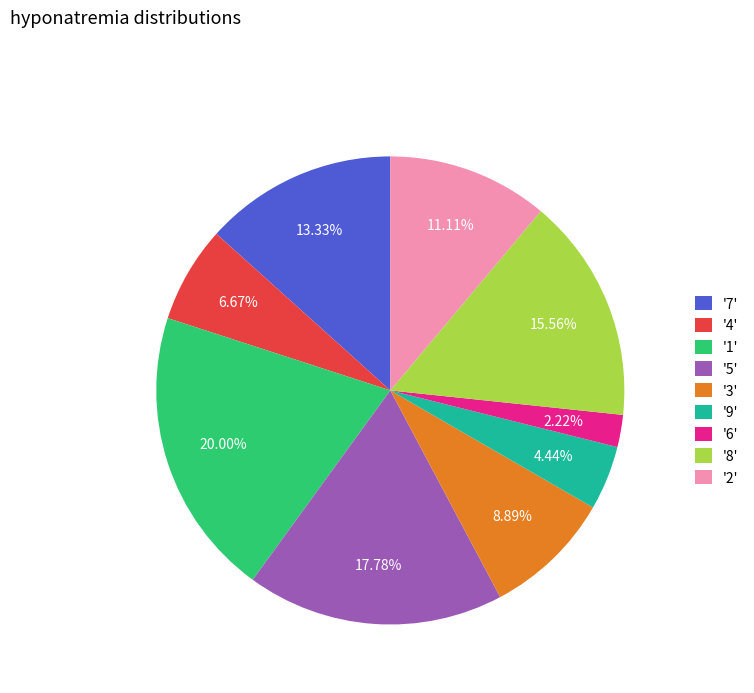

Is there any slice that represents more than half of the pie?

No